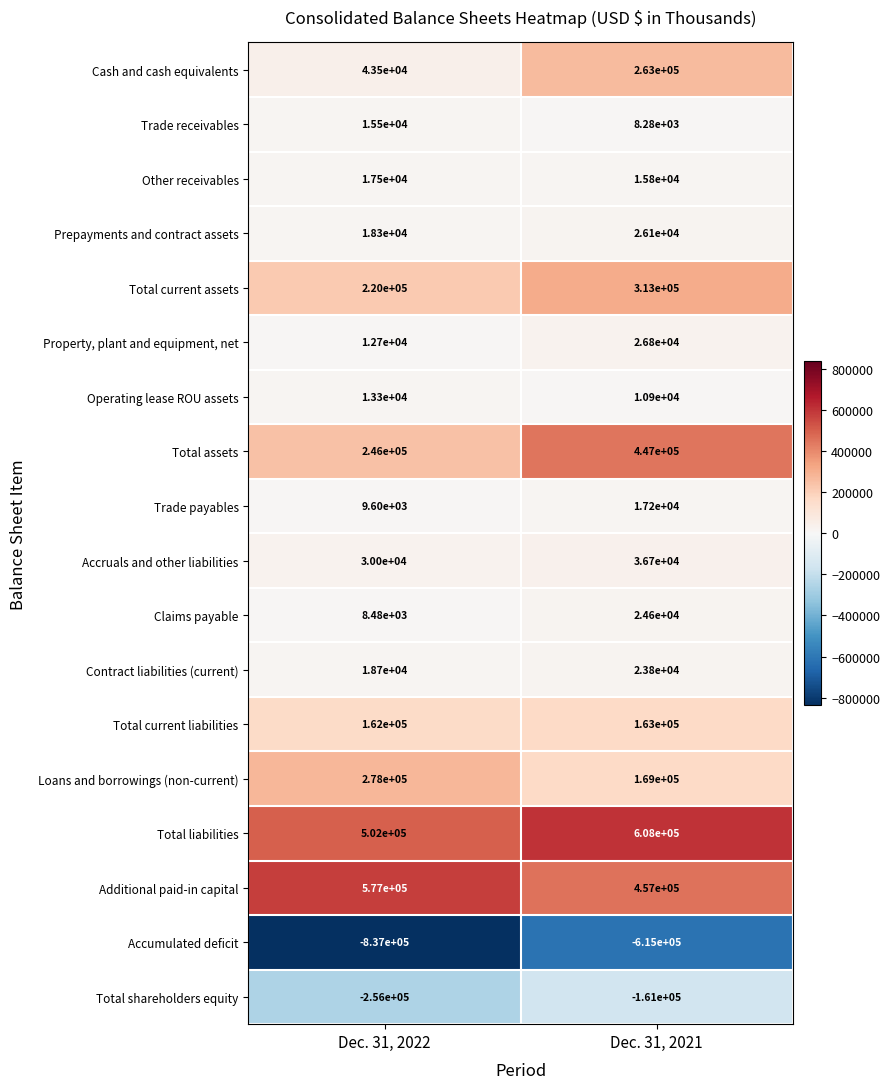

What is the difference between the Total assets values at Dec. 31, 2021 and Dec. 31, 2022?

201000